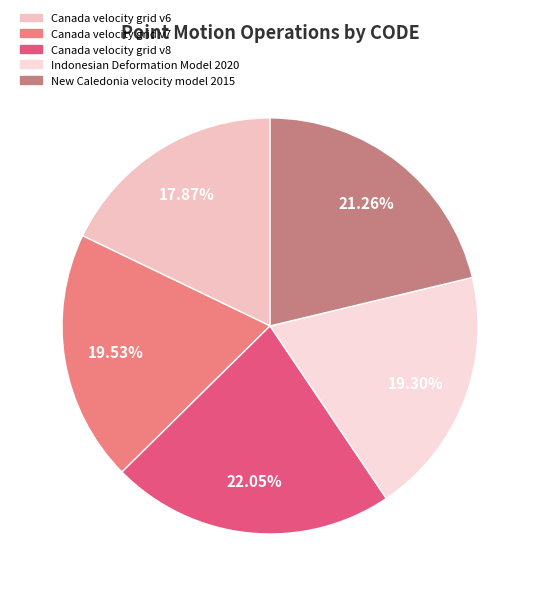

What is the smallest slice in the pie chart?

Canada velocity grid v6